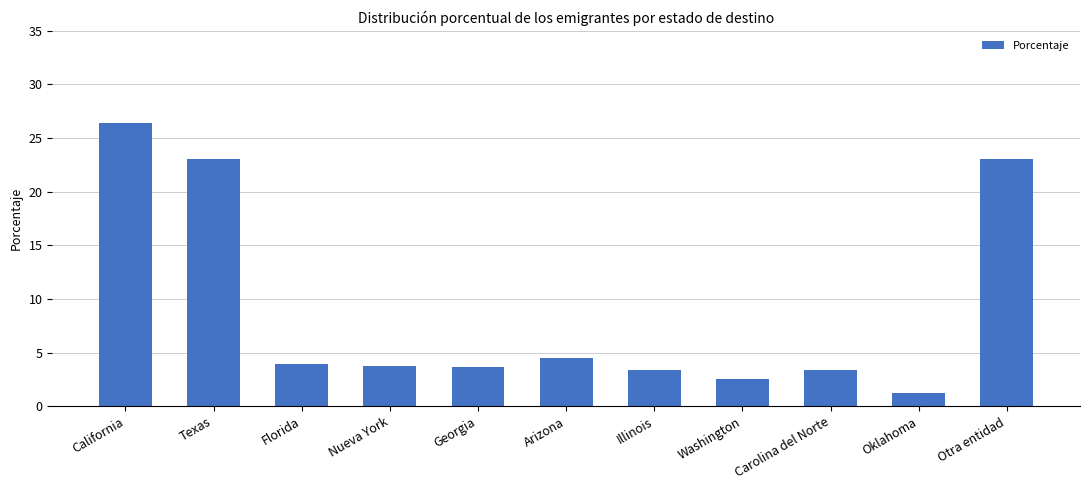

How many values are below 3?

2